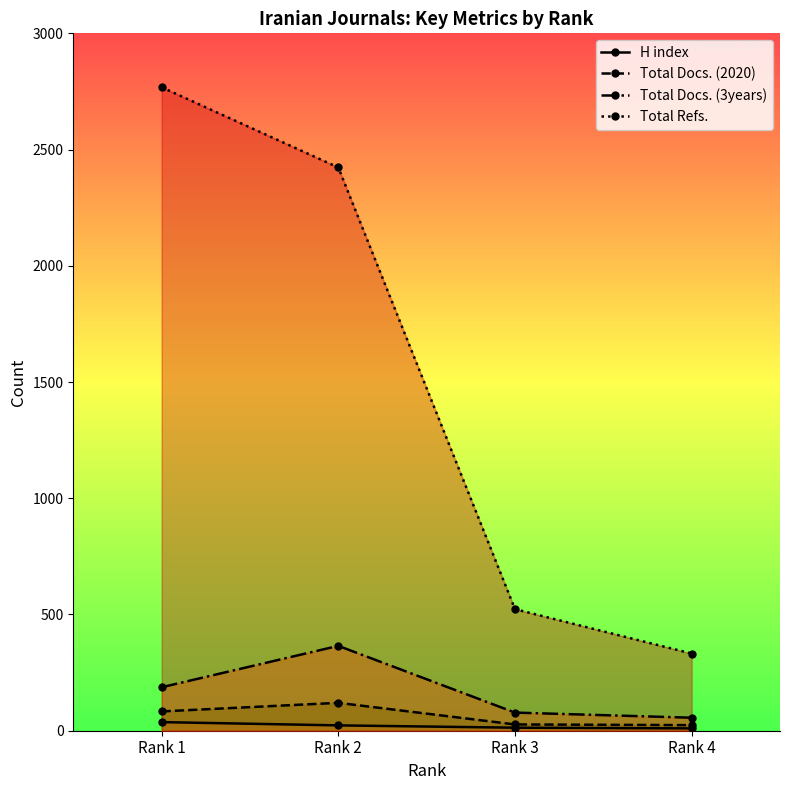

Which category has the lowest value in the Total Refs. series?

Rank 4